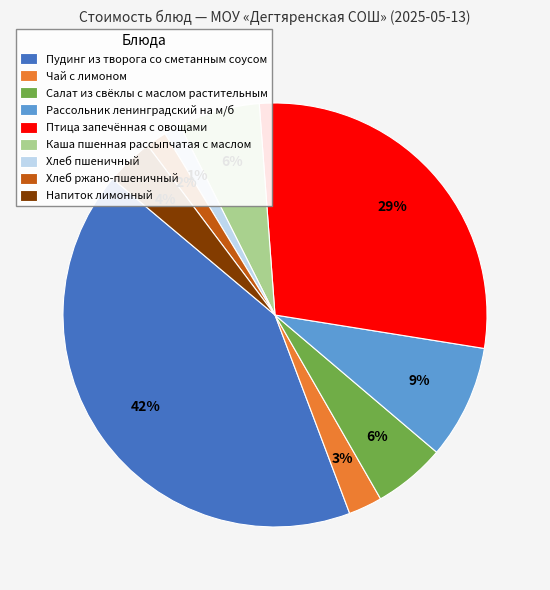

Does any single category account for the majority?

No